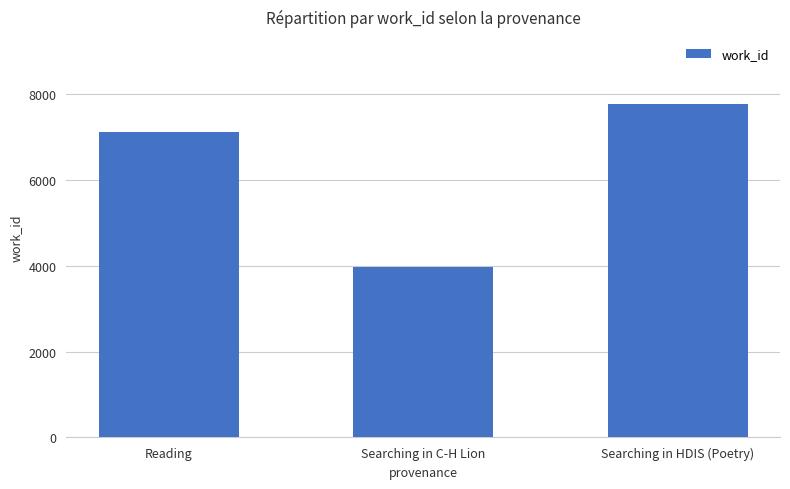

True or false: the data shows 7782 at Searching in HDIS (Poetry).

True